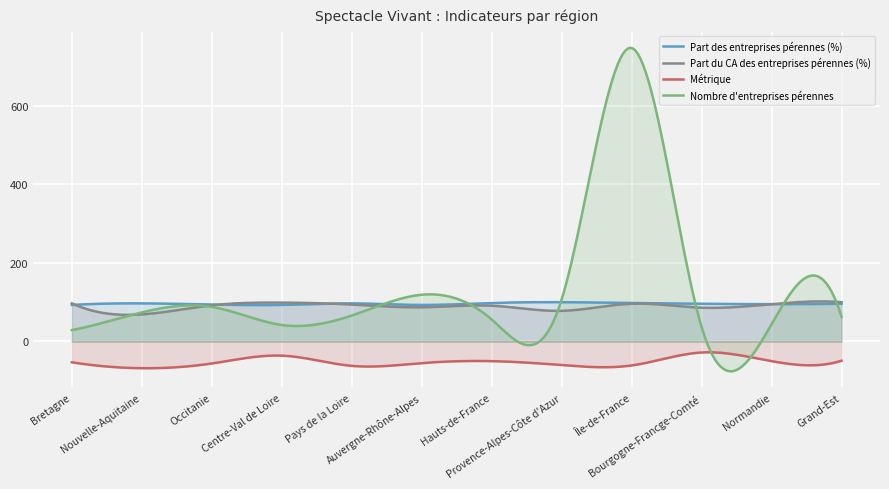

True or false: part_des_entreprises_perennes and metrique intersect in this chart.

False